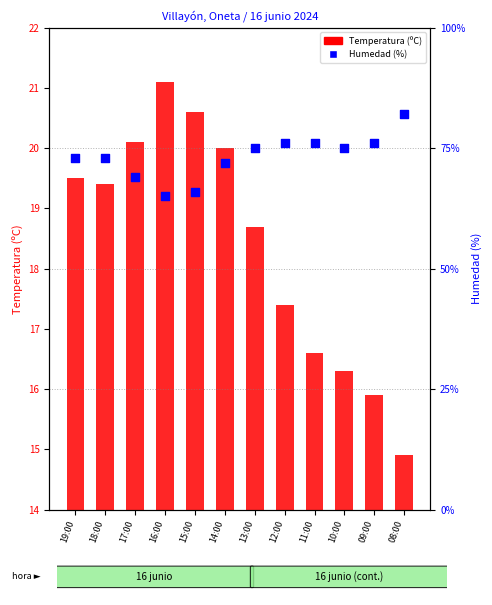

What are all the series names shown in the legend?

Temperatura (ºC), Humedad (%)